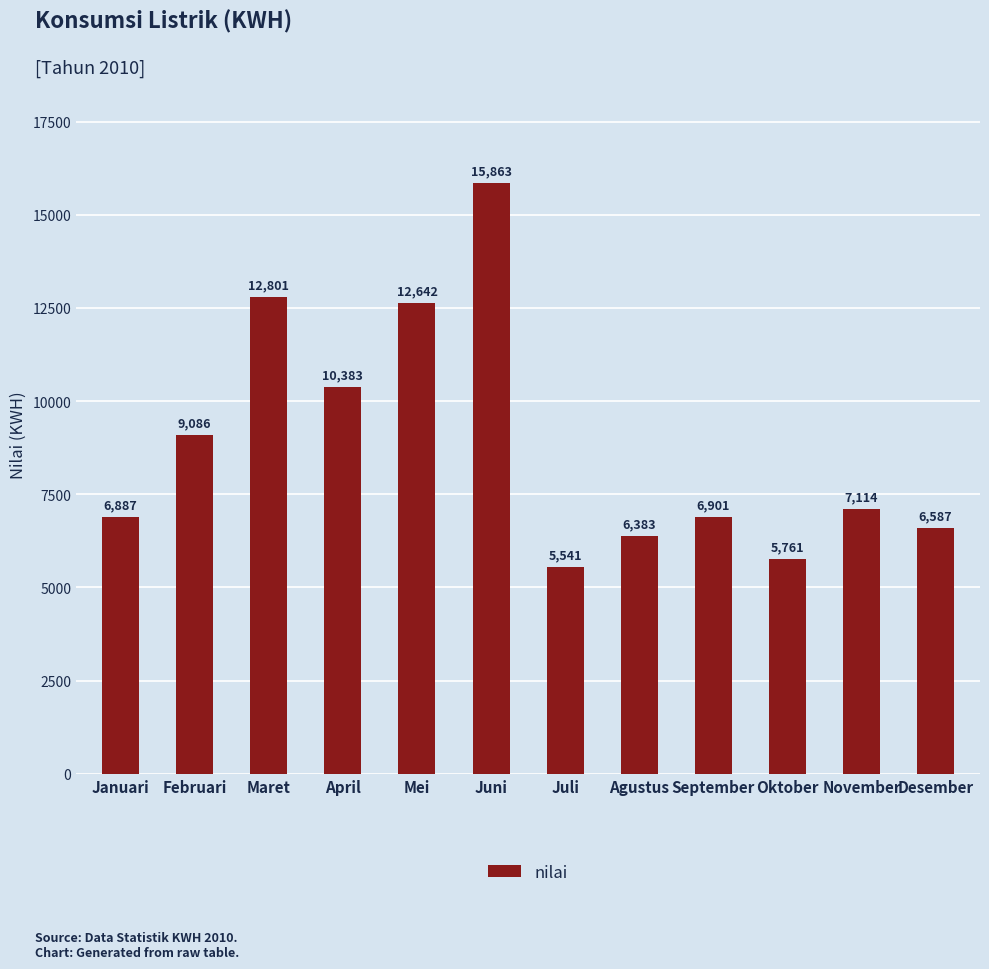

Reading left to right, extract all data points from this chart.

Januari=6887	Februari=9086	Maret=12801	April=10383	Mei=12642	Juni=15863	Juli=5541	Agustus=6383	September=6901	Oktober=5761	November=7114	Desember=6587